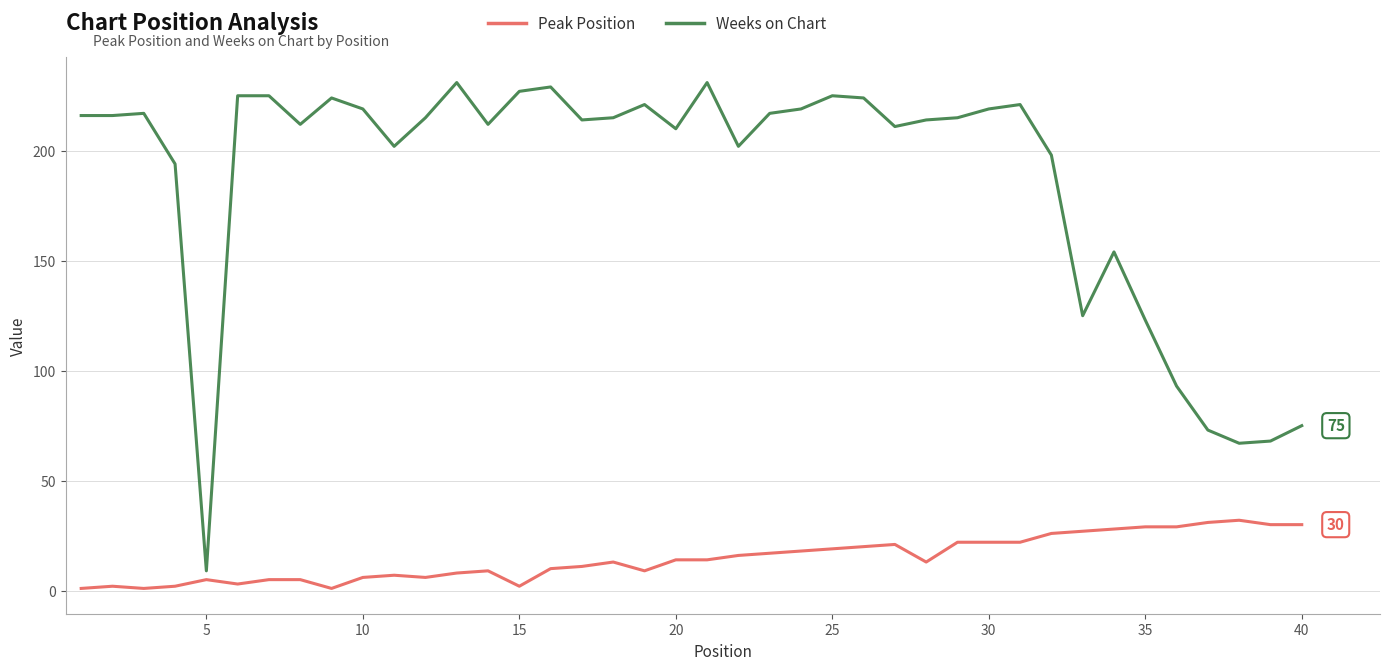

What is the highest value of the Weeks on Chart series?

231